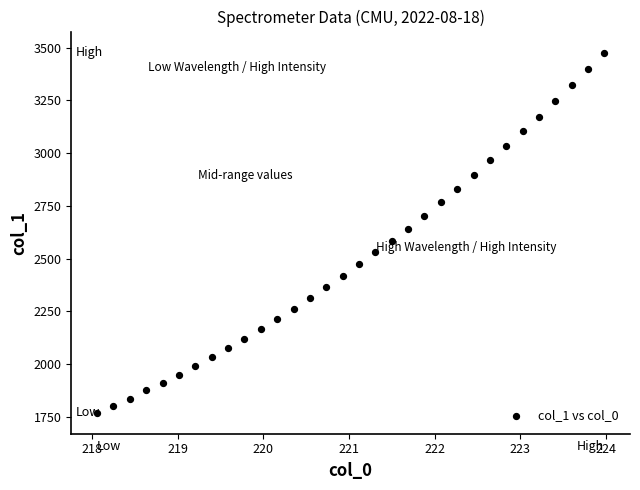

What is the range of Y values (max minus min)?

1708.0